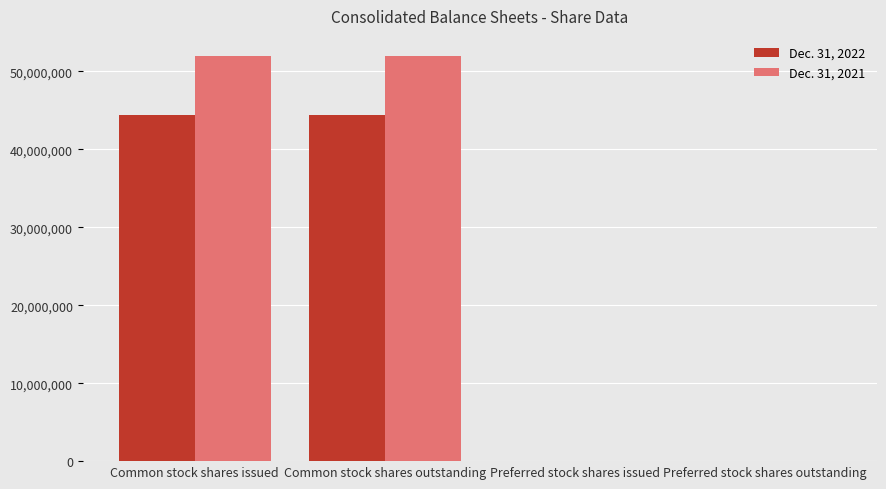

Are the bars grouped side by side (vs. stacked)?

Yes